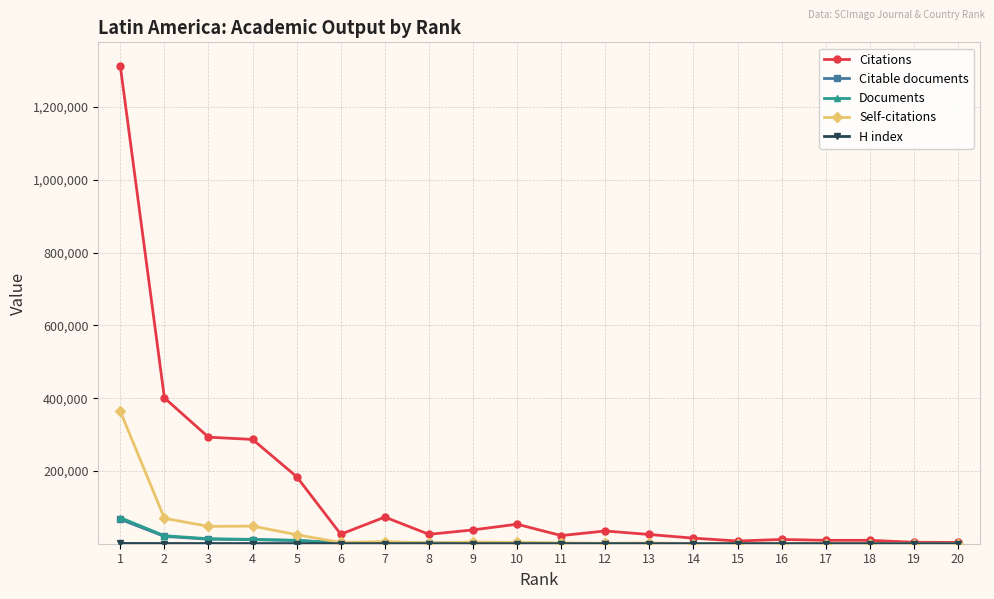

What is the value of the Citable documents point at the 12th from the left?

711